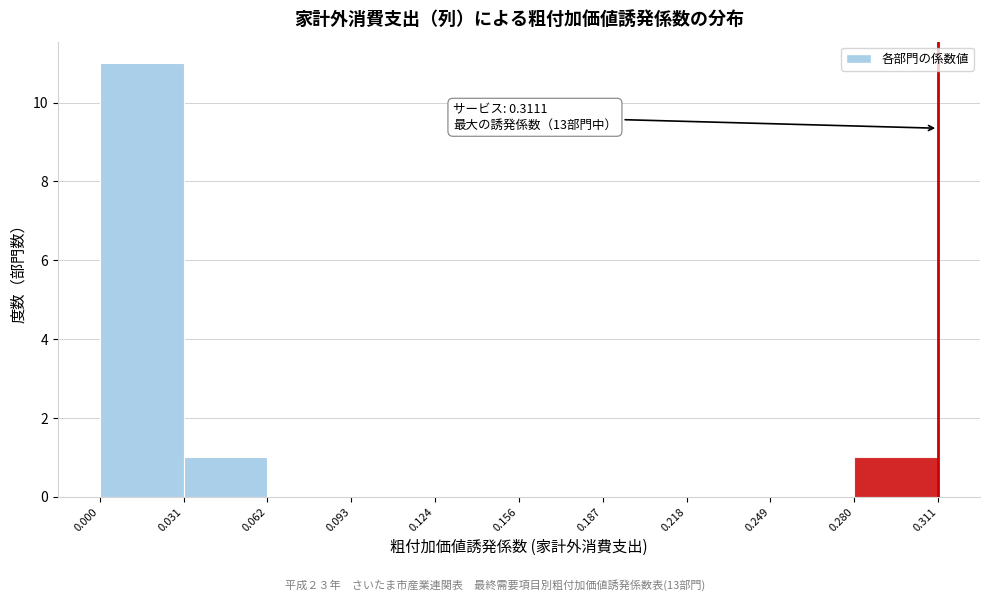

Which range on the x-axis has the tallest bar?

0.000 to 0.031